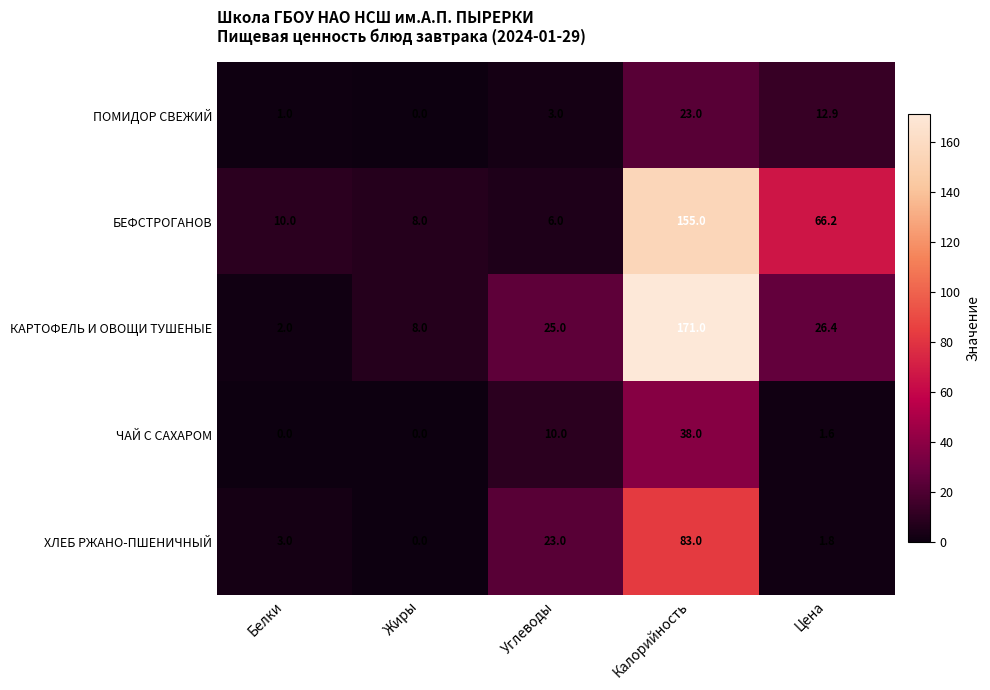

How many distinct data groups are displayed?

5